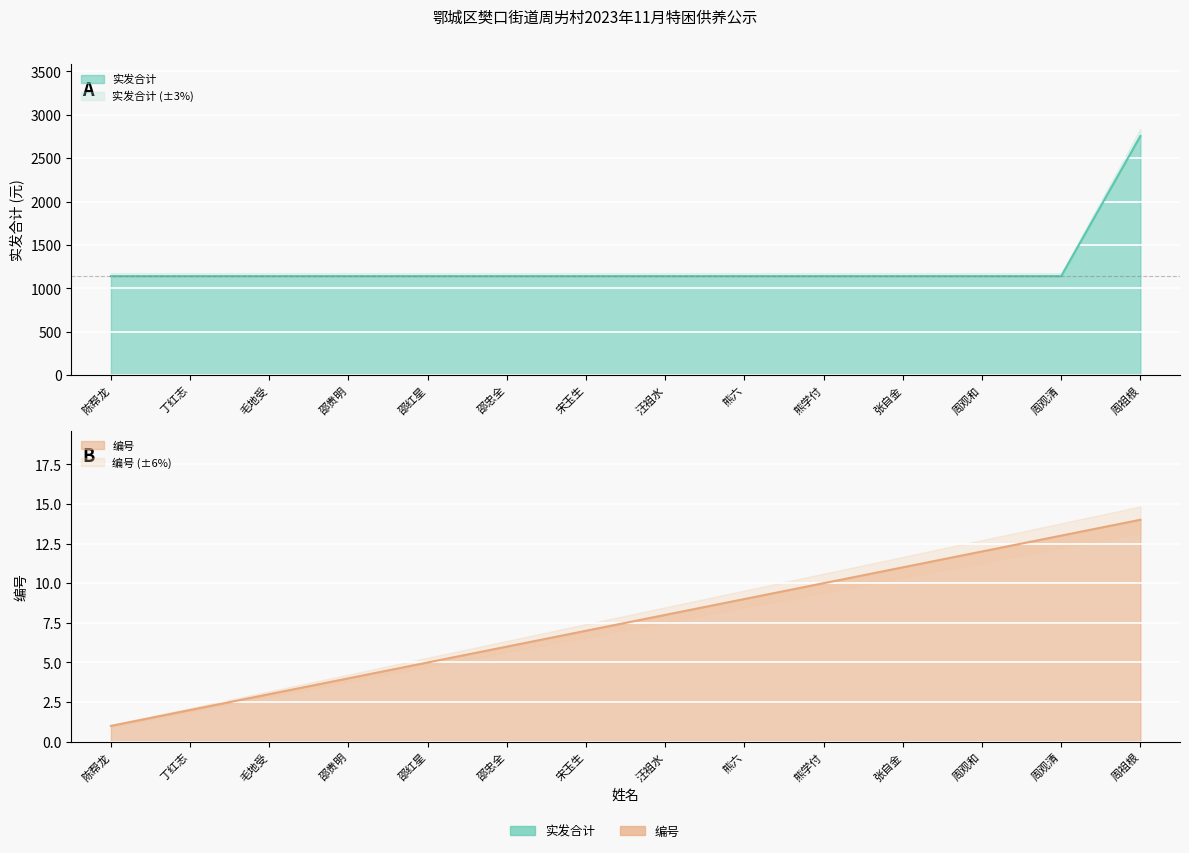

Between 陈帮龙 and 邵贵明, which series saw the biggest shift?

编号